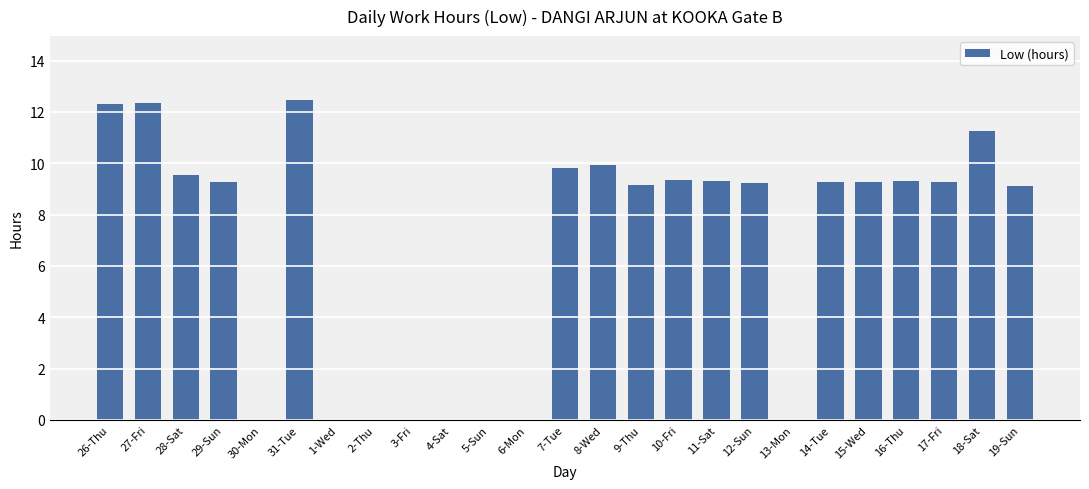

Are the bars horizontal?

No